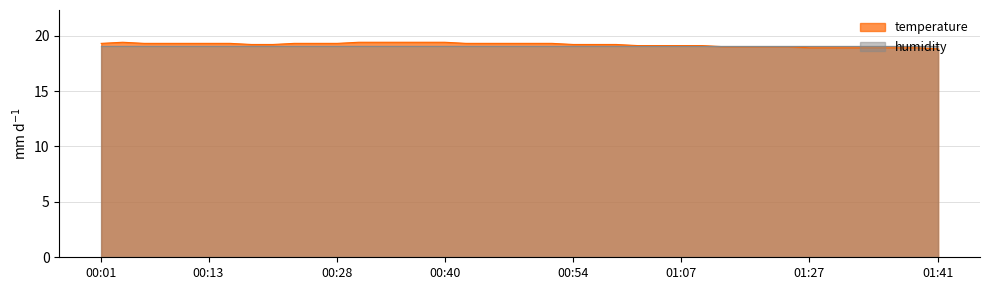

How many values are below 19?

7